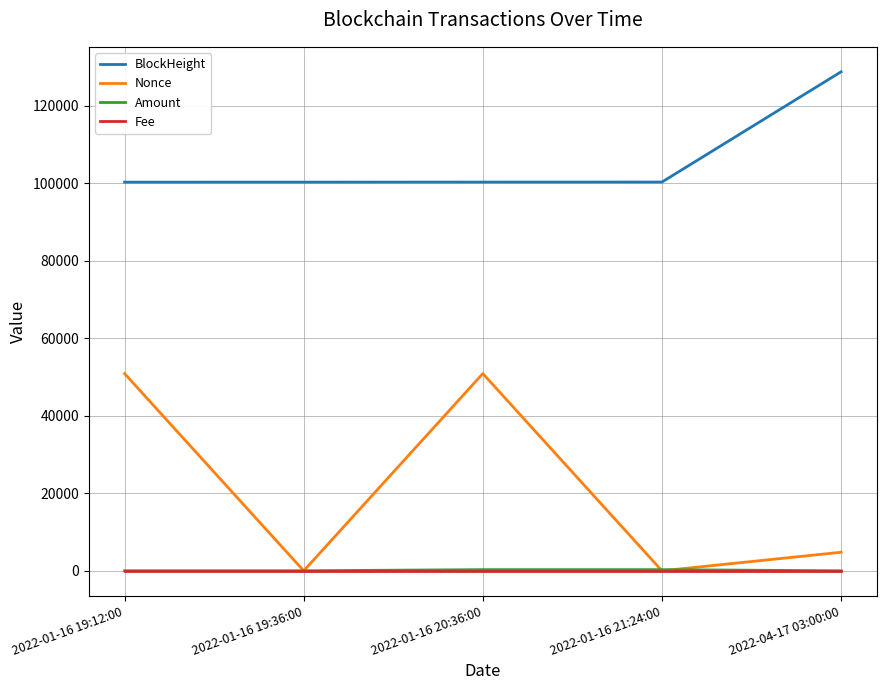

How many lines are shown in the chart?

4